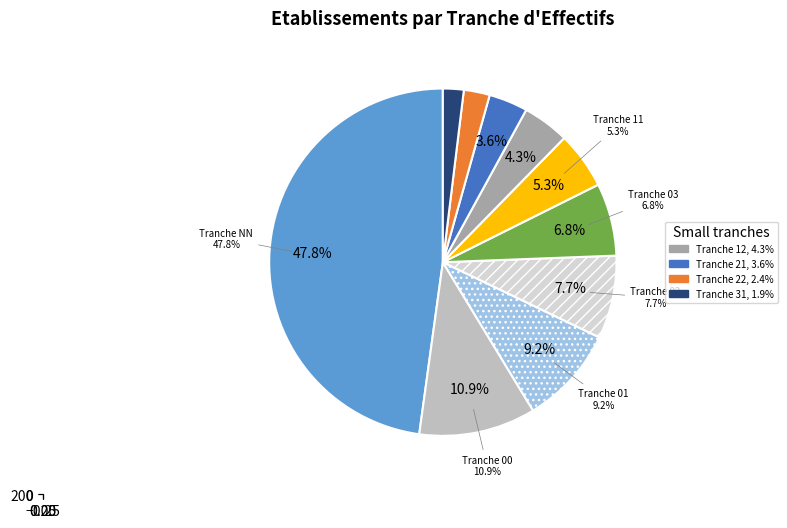

Does 11 account for over 50% of the chart?

No